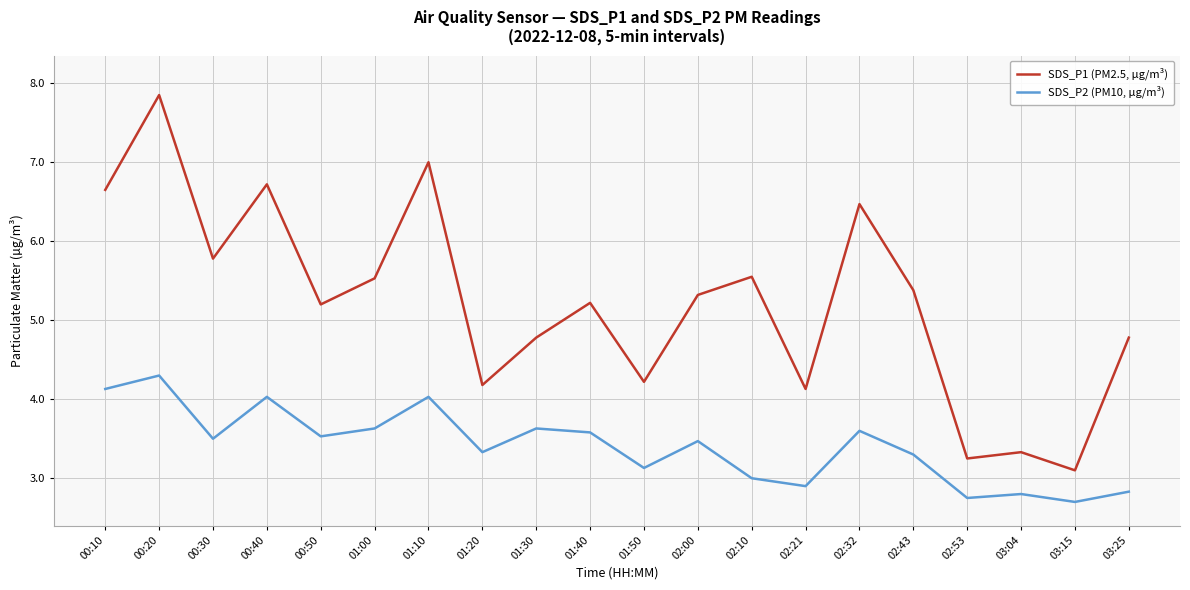

True or false: SDS_P2 (PM10, µg/m³) has a value of 3.1 at 01:50.

True